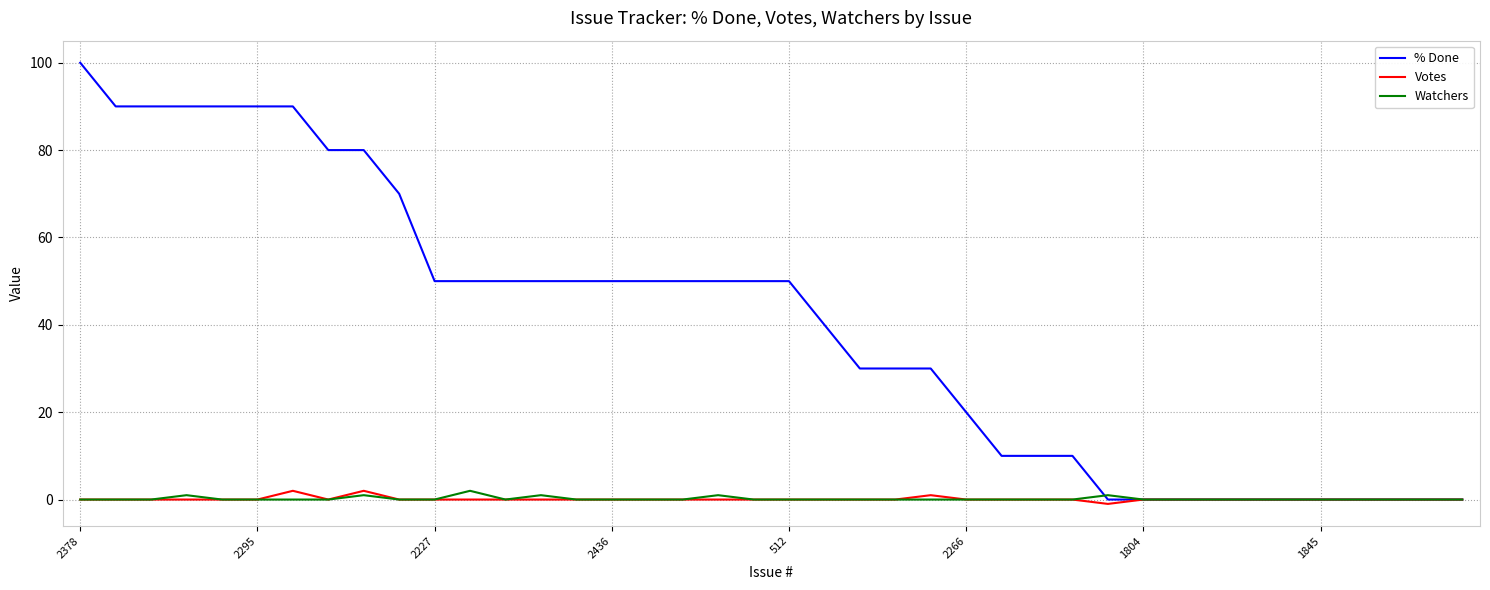

Which series has the widest spread of values?

% Done